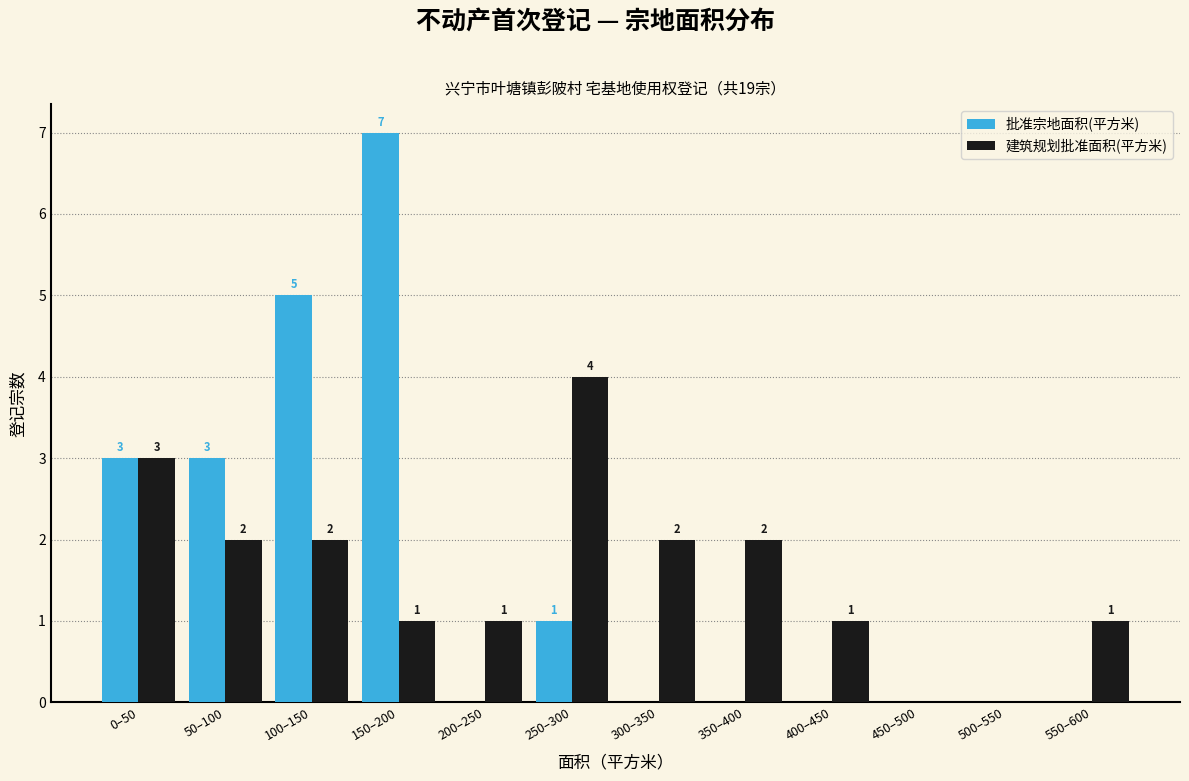

Reading right to left, transcribe all the data shown in this chart.

批准宗地面积(平方米): 550–600=0	500–550=0	450–500=0	400–450=0	350–400=0	300–350=0	250–300=1	200–250=0	150–200=7	100–150=5	50–100=3	0–50=3
建筑规划批准面积(平方米): 550–600=1	500–550=0	450–500=0	400–450=1	350–400=2	300–350=2	250–300=4	200–250=1	150–200=1	100–150=2	50–100=2	0–50=3